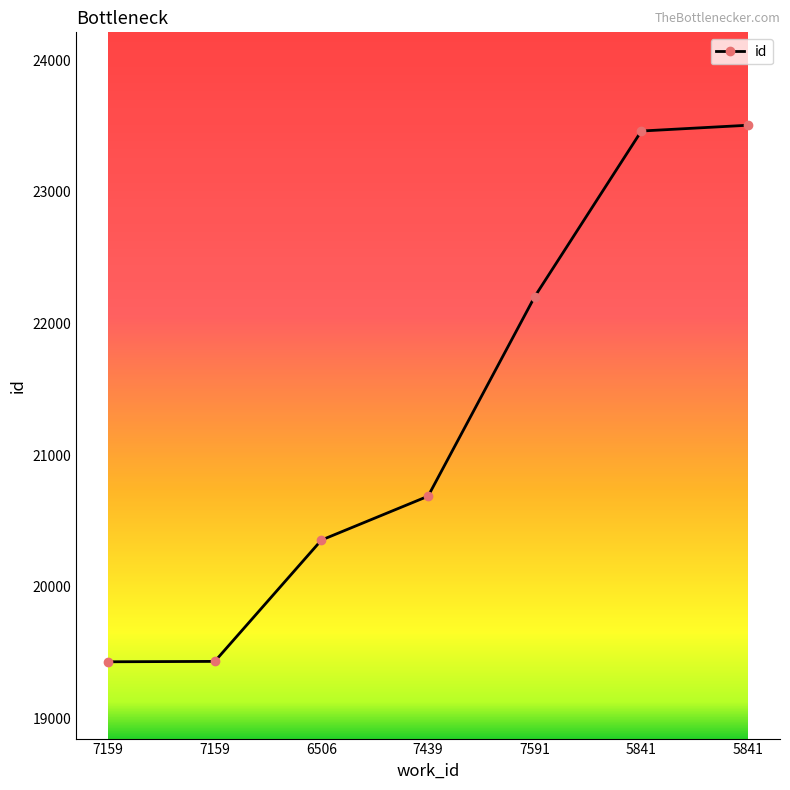

How many distinct data groups are displayed?

1